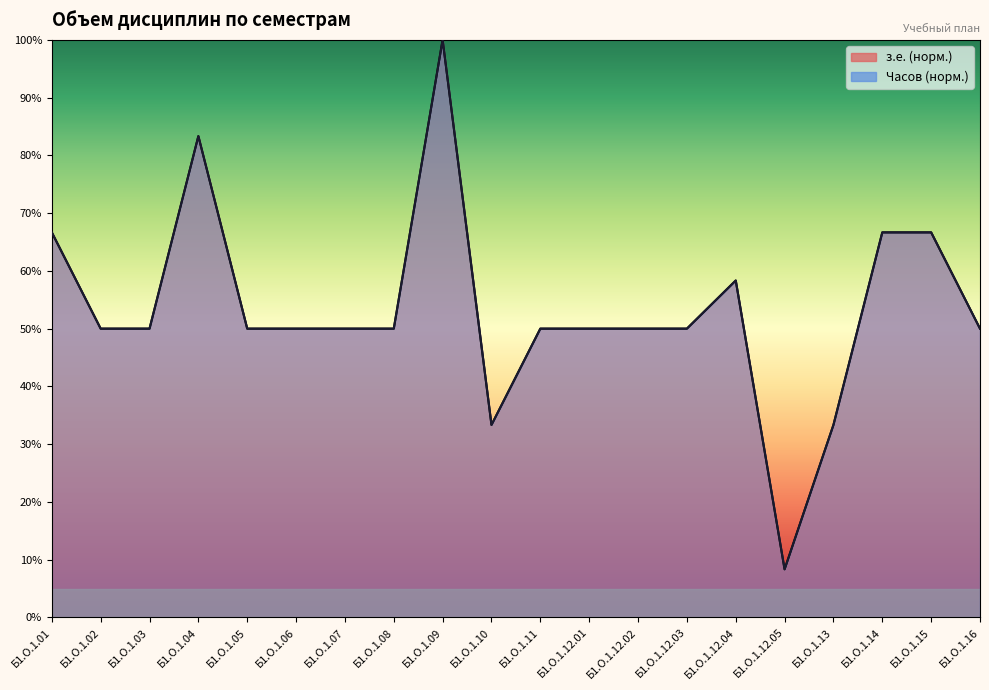

How many data points in Часов are less than 50?

3